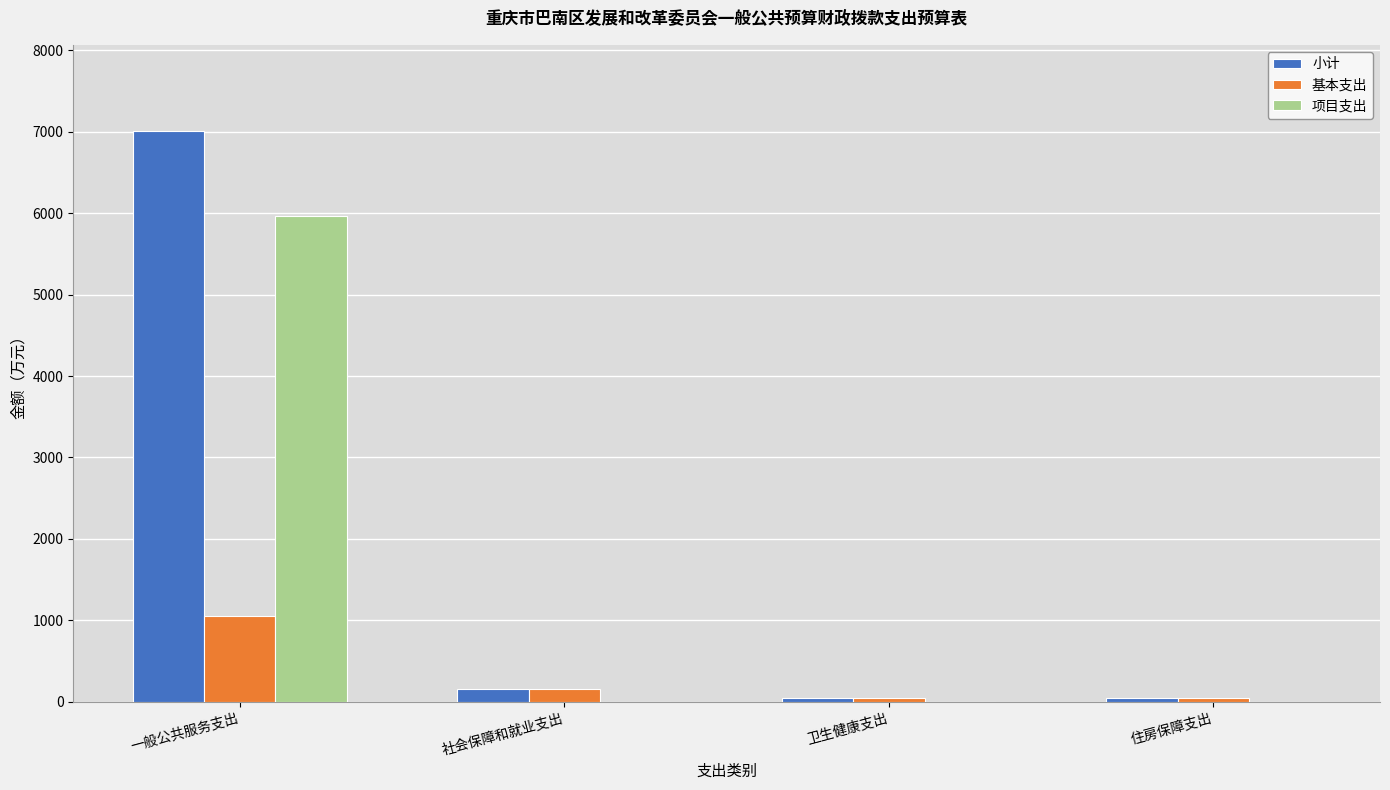

Count the number of categories in the chart.

4